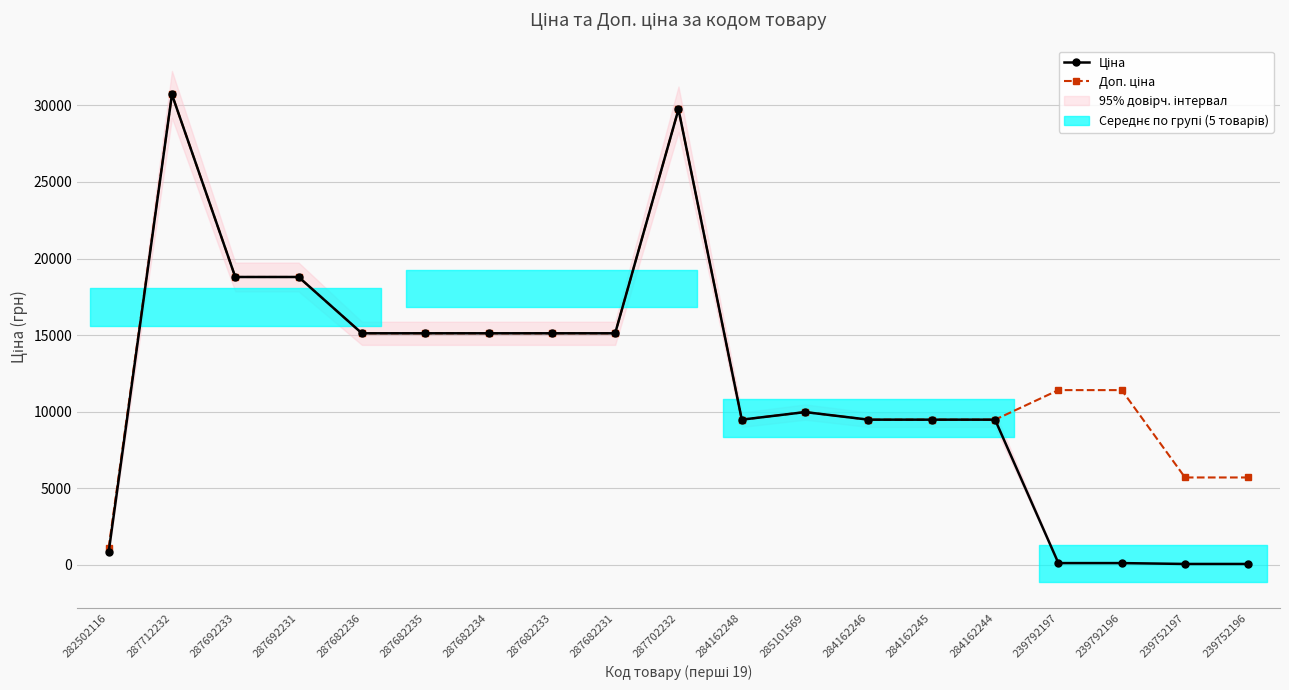

Is the value of Ціна at 284162244 greater than the value of Доп. ціна at 239752197?

Yes